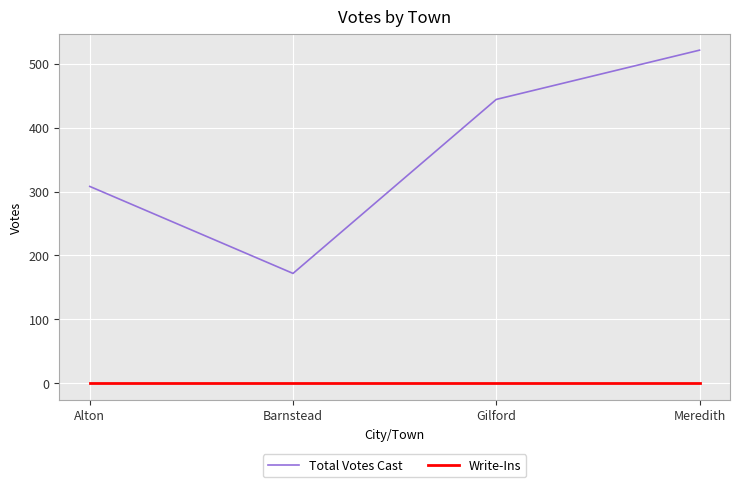

What is the maximum value shown in the chart?

521